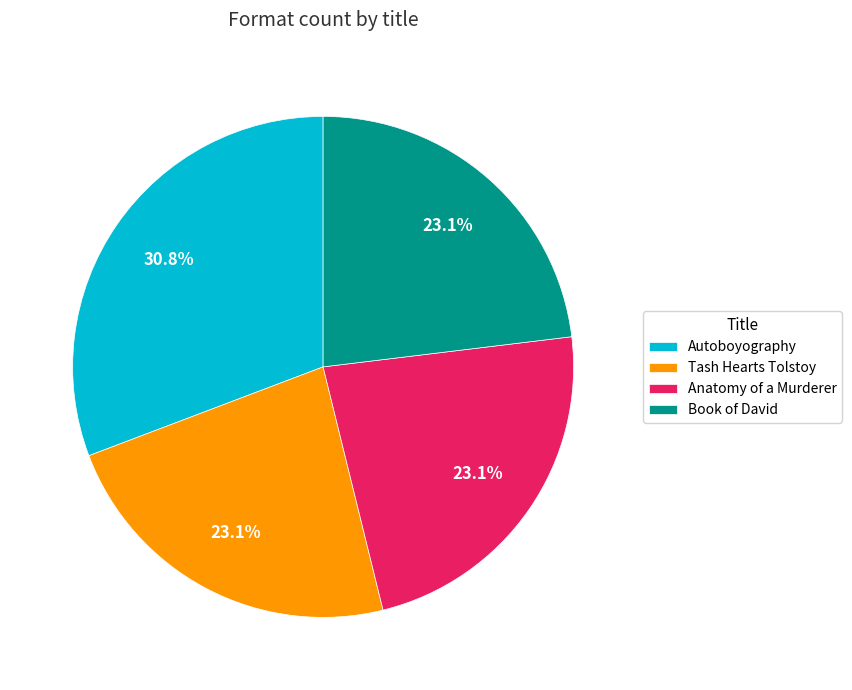

The Anatomy of a Murderer slice represents 23% of the pie. True or false?

True